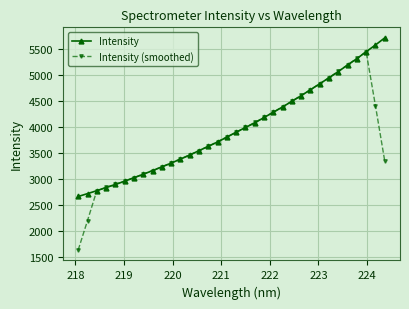

List the series in order of their peak value, highest first.

Intensity, Intensity (smoothed)